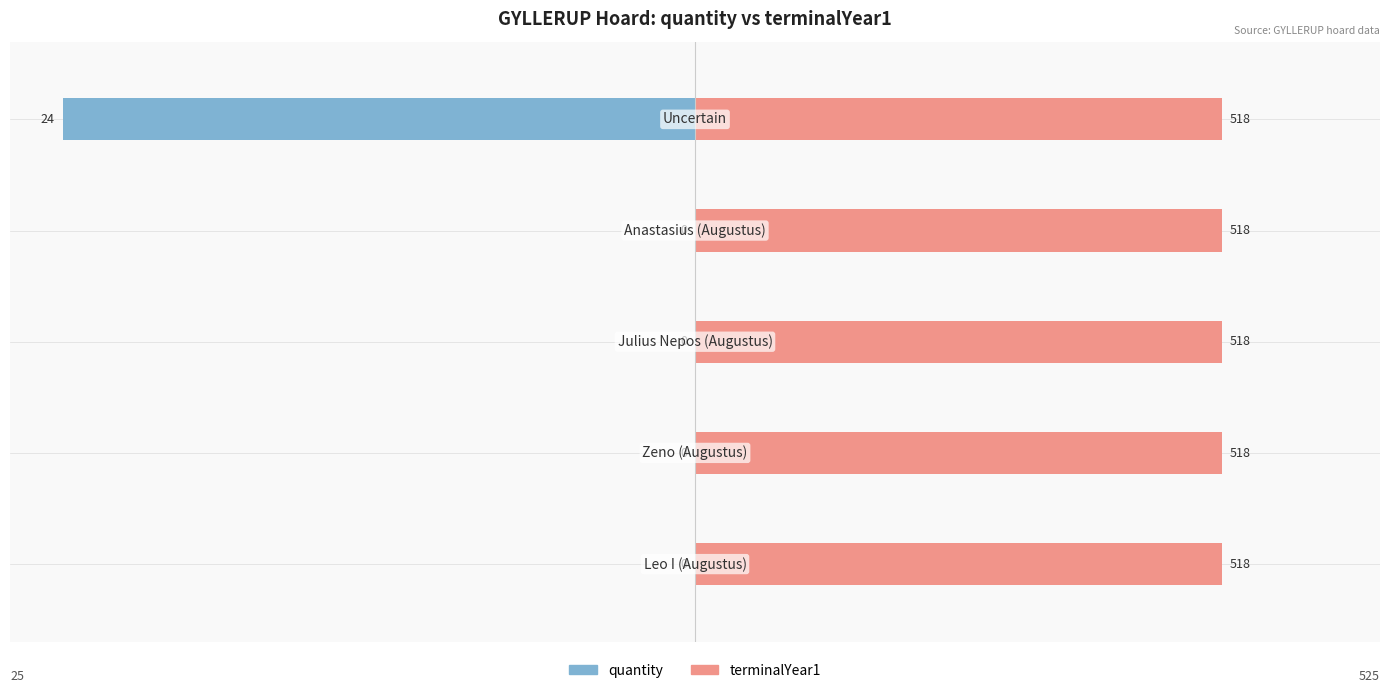

How many categories are shown in the chart?

5